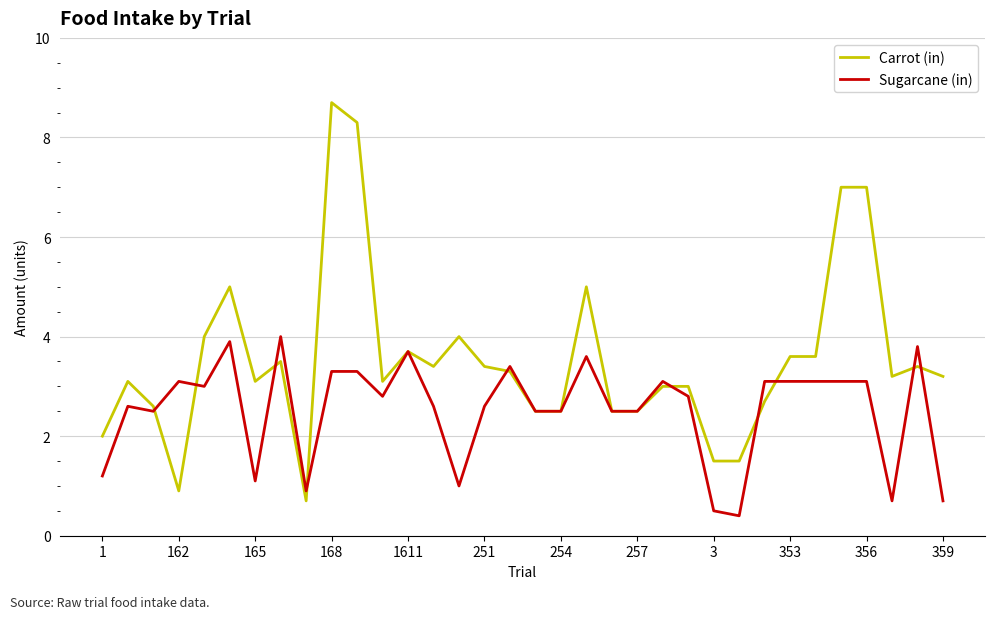

Which series has the largest range (max minus min)?

Carrot (in)